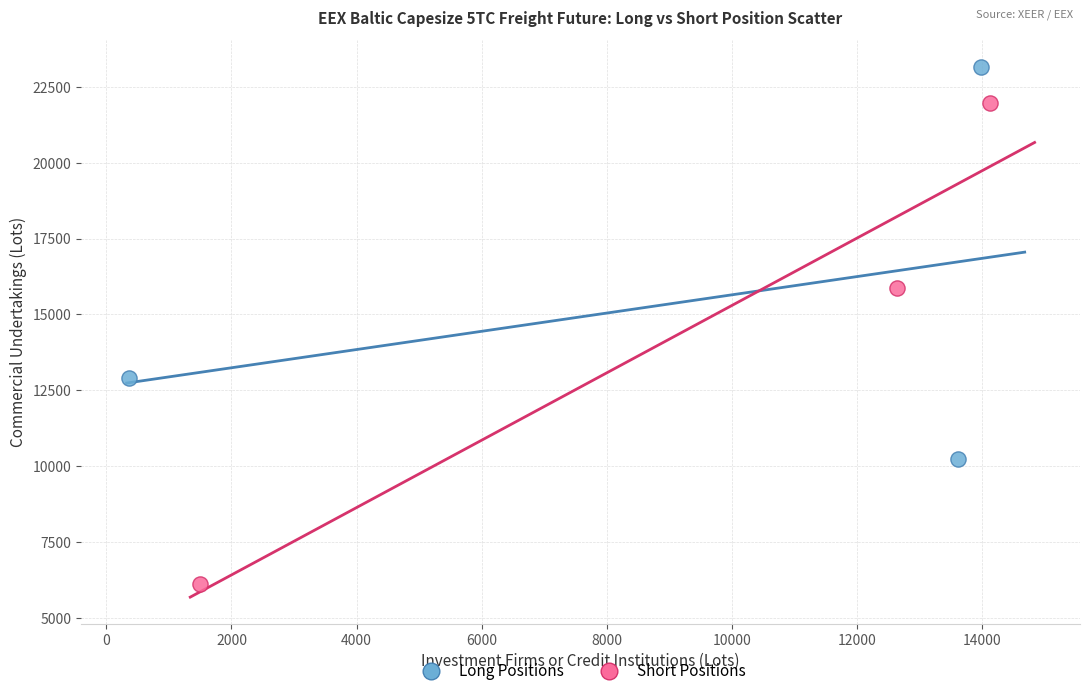

Which series contains the highest Y value?

Long Positions